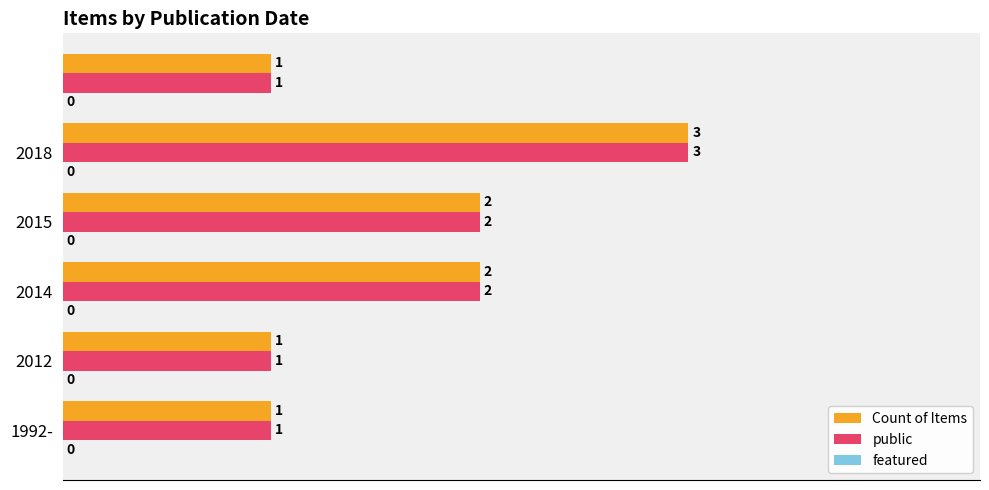

Count the public values in the range 1 to 2.

5